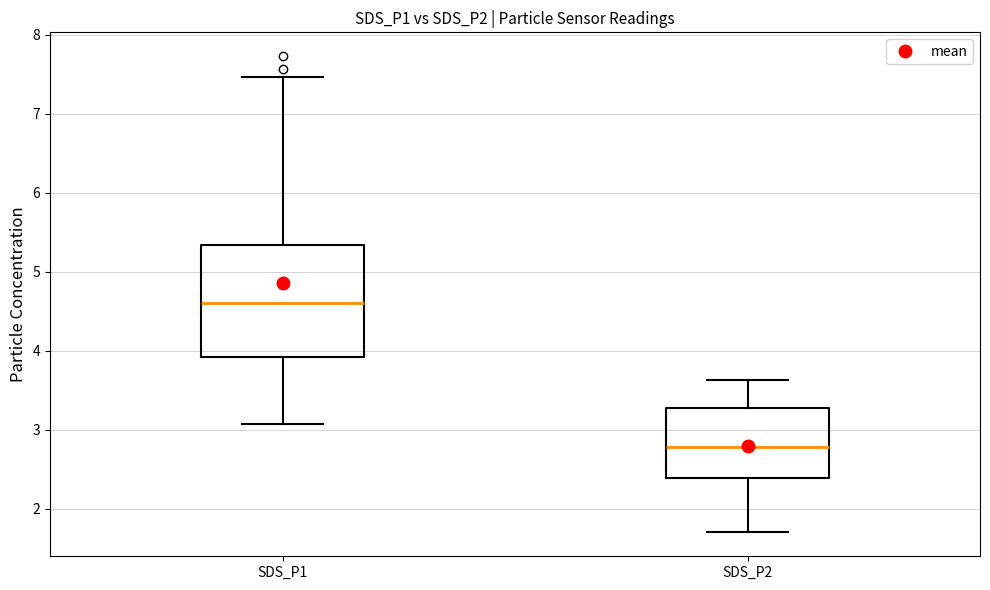

Where does the median line of the box for SDS_P1 sit on the y-axis? The values are not printed on the chart, so give them approximately, as read against the axis.

4.6